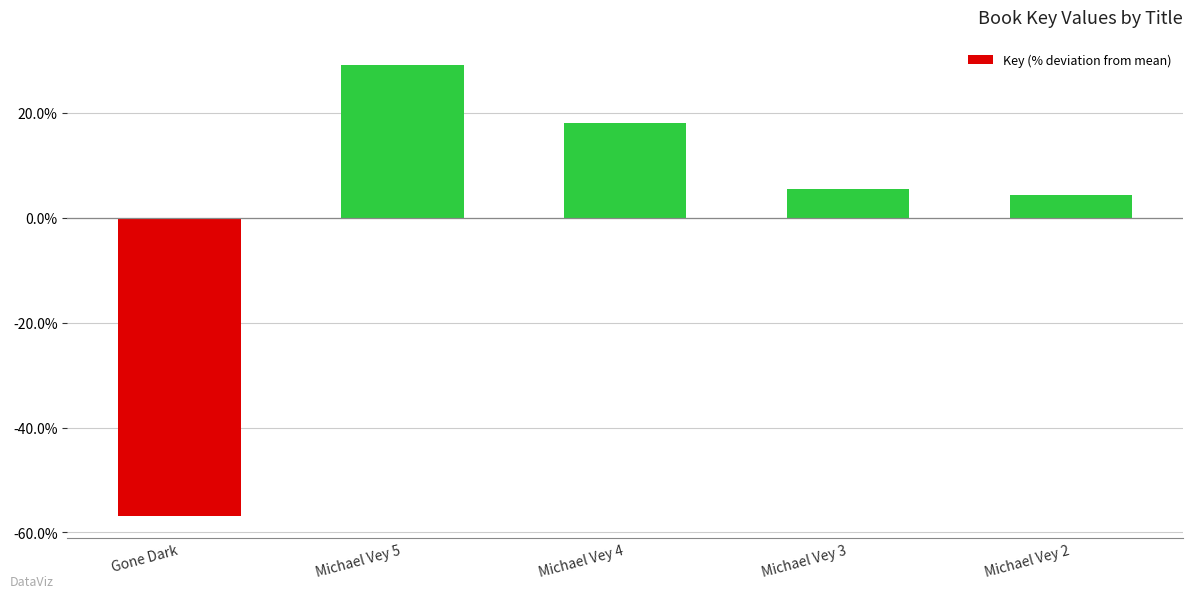

Reading right to left, list all the values displayed in this chart.

Michael Vey 2=4.3	Michael Vey 3=5.4	Michael Vey 4=18.0	Michael Vey 5=29.1	Gone Dark=-56.8